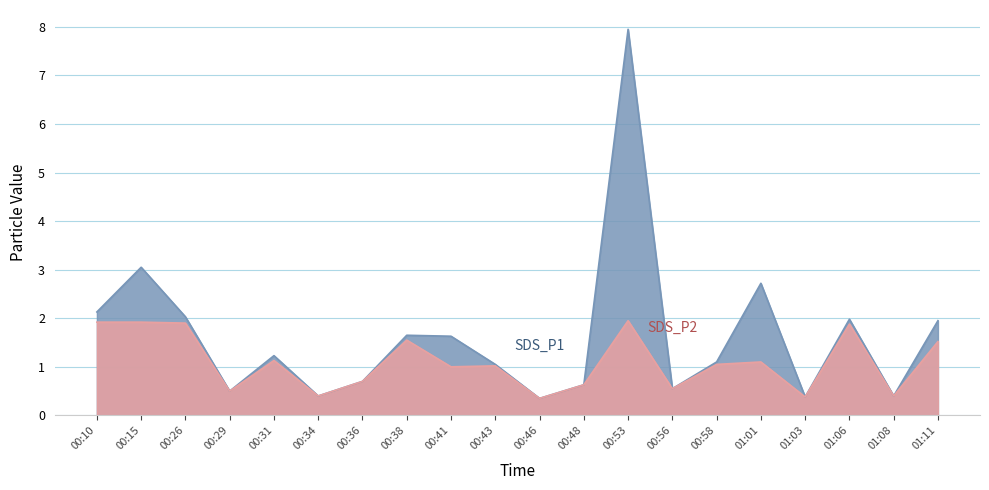

At which label is SDS_P1 closest to 4?

00:15